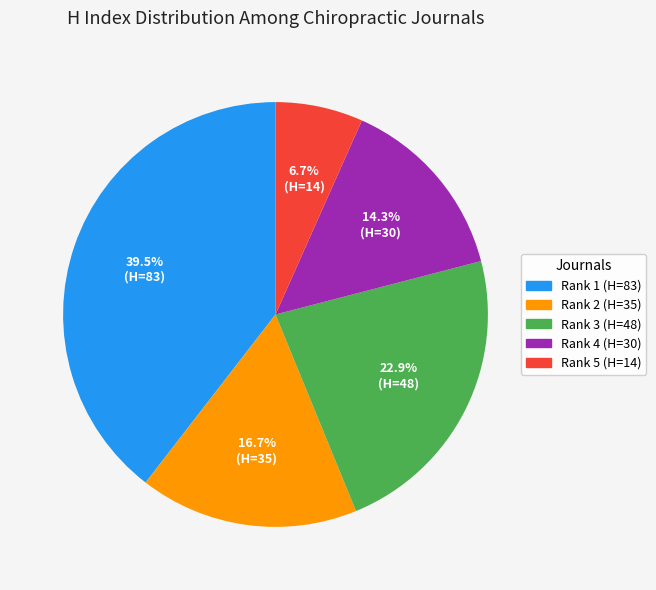

How many segments does this pie chart have?

5